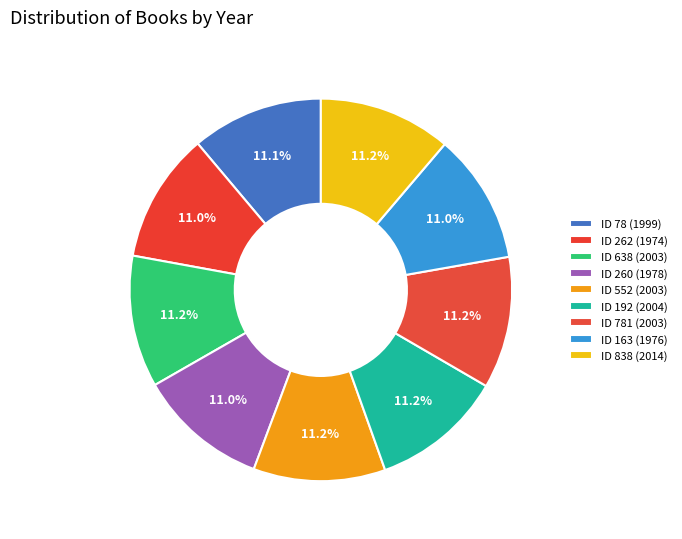

How many segments does this pie chart have?

9